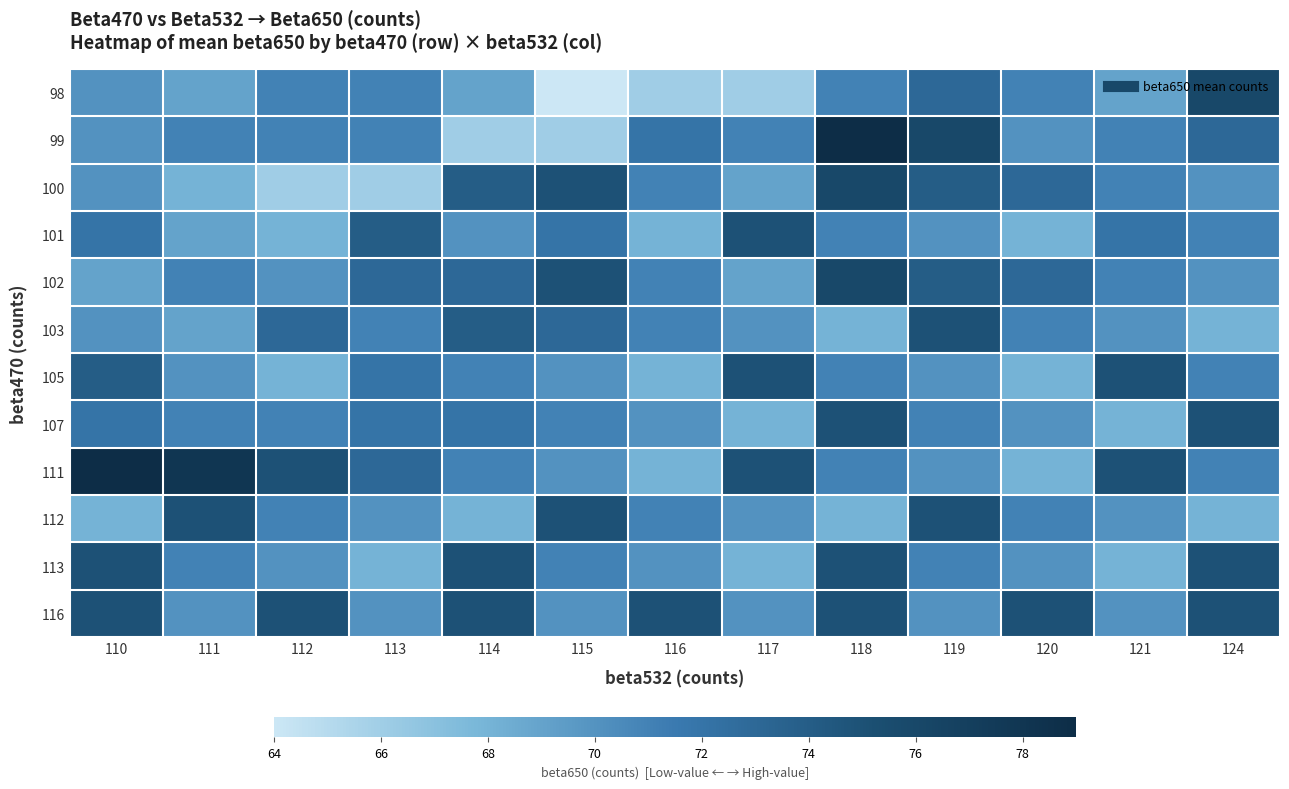

Which series has the largest range (max minus min)?

99